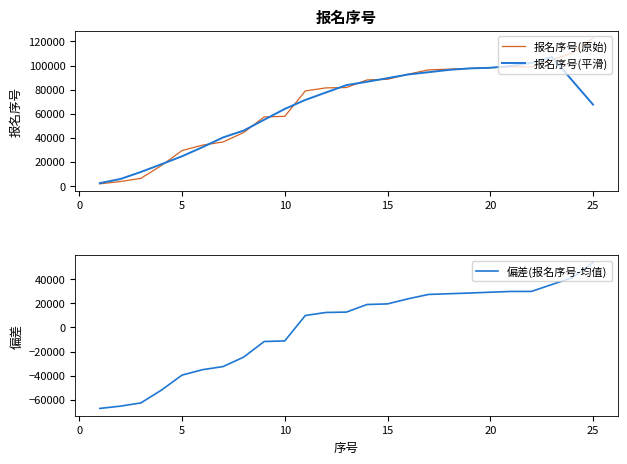

At which label does 偏差(报名序号-均值) reach its peak?

25